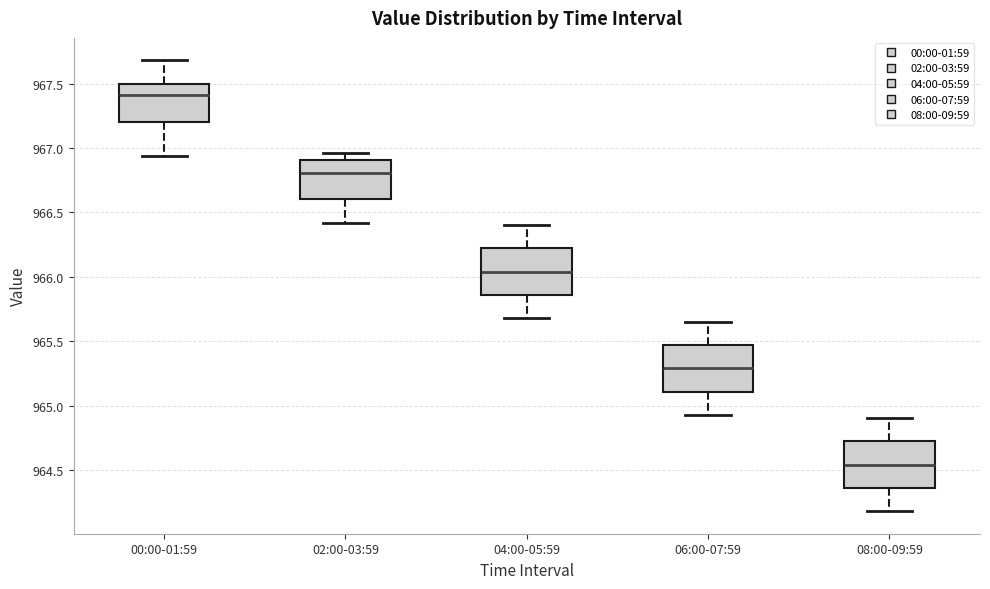

Reading left to right, read every box against the y-axis: the position of its median line, the range the box covers, and the ends of its whiskers. The values are not printed on the chart, so give them approximately, as read against the axis.

00:00-01:59: median 967.40, box 967.20 to 967.50, whiskers 966.95 to 967.70
02:00-03:59: median 966.80, box 966.60 to 966.90, whiskers 966.40 to 966.95
04:00-05:59: median 966.05, box 965.85 to 966.20, whiskers 965.70 to 966.40
06:00-07:59: median 965.30, box 965.10 to 965.45, whiskers 964.95 to 965.65
08:00-09:59: median 964.55, box 964.35 to 964.70, whiskers 964.20 to 964.90